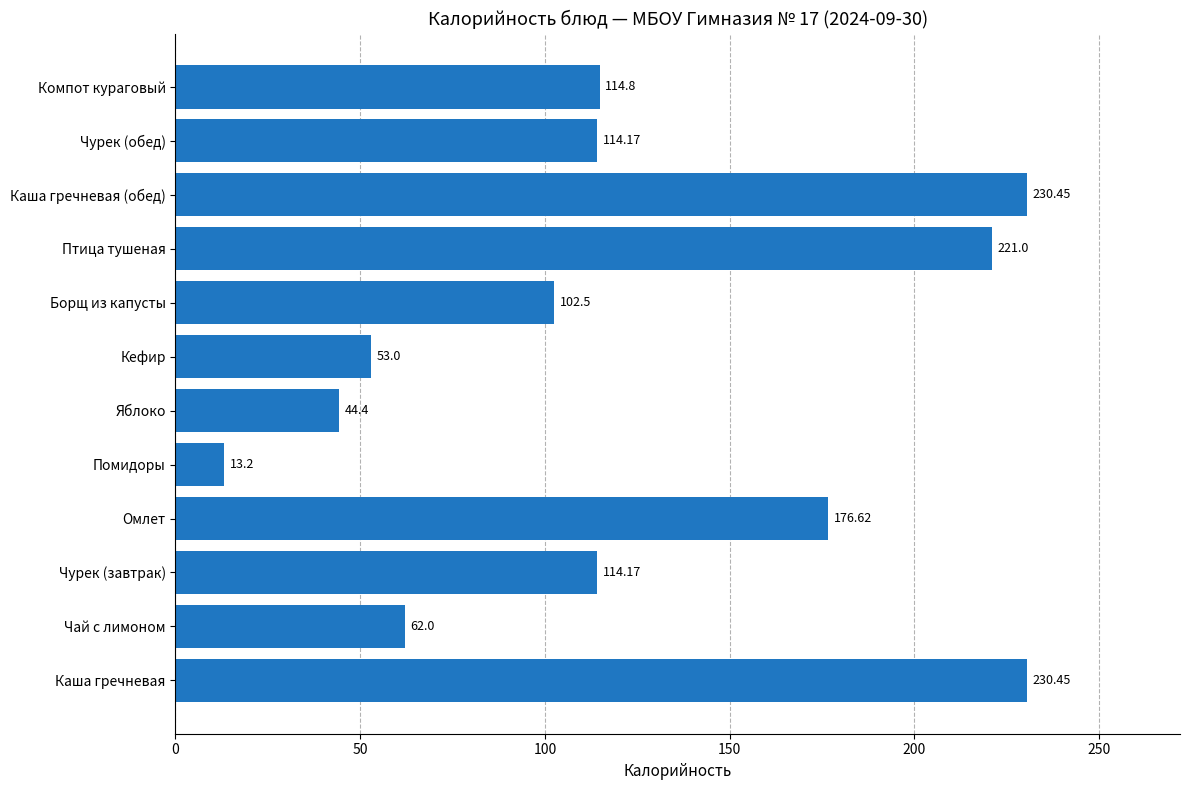

Approximately how many times larger is the value at Каша гречневая compared to Помидоры?

17.5